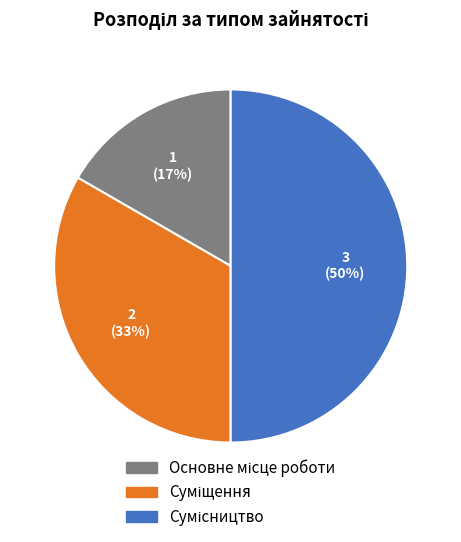

To the nearest percent, what is the difference between the largest and smallest slice percentages?

33%